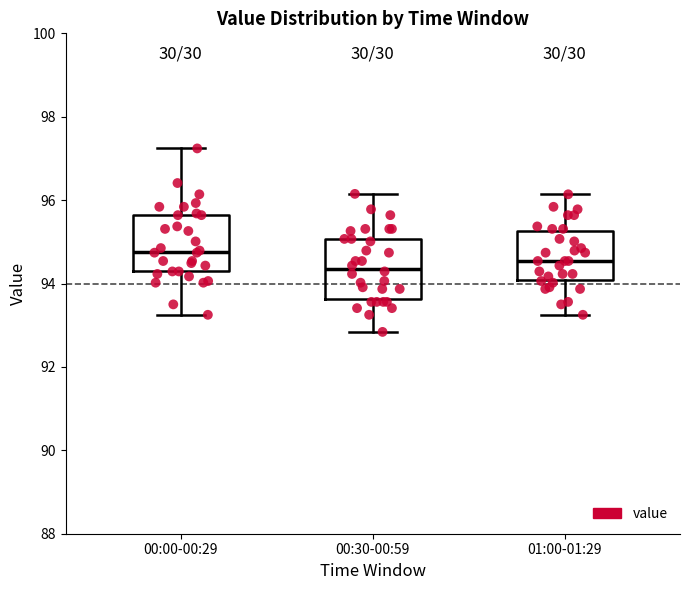

Which box's median line is the highest?

00:00-00:29